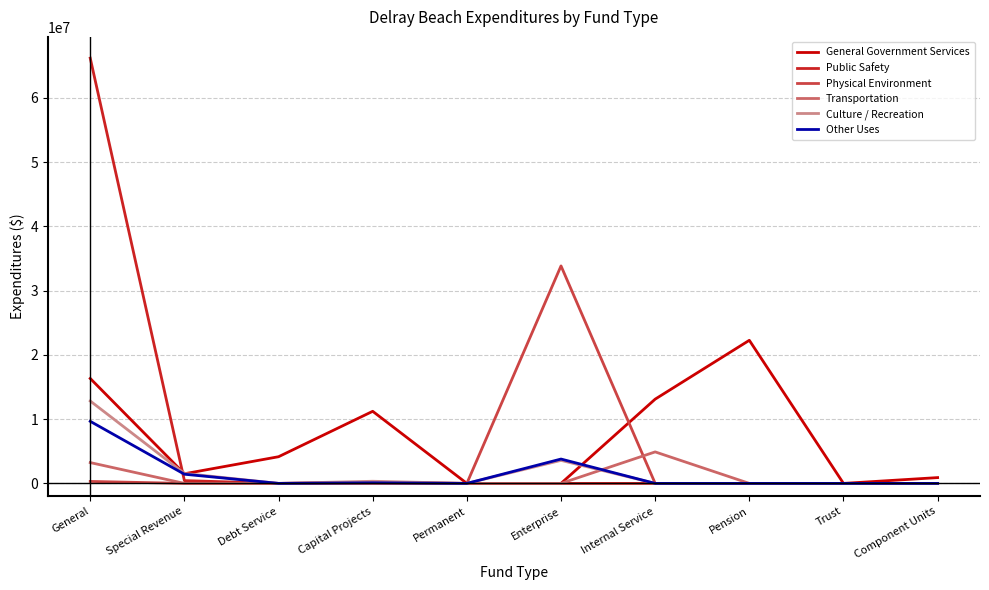

What is the greatest value displayed?

66176140